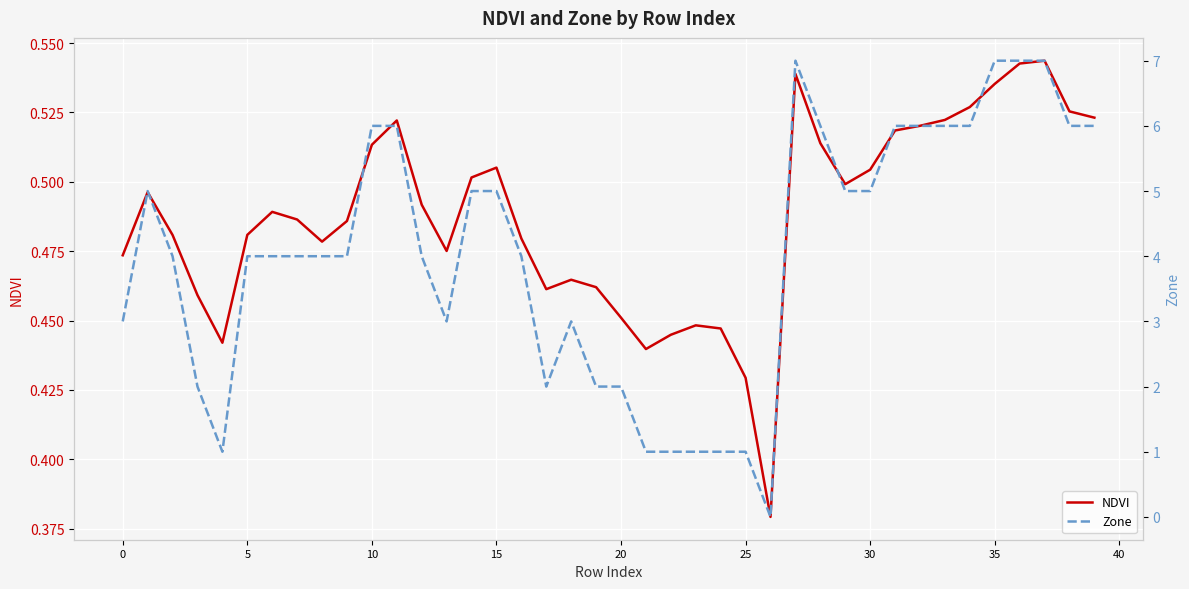

How many times do NDVI and Zone cross each other?

2